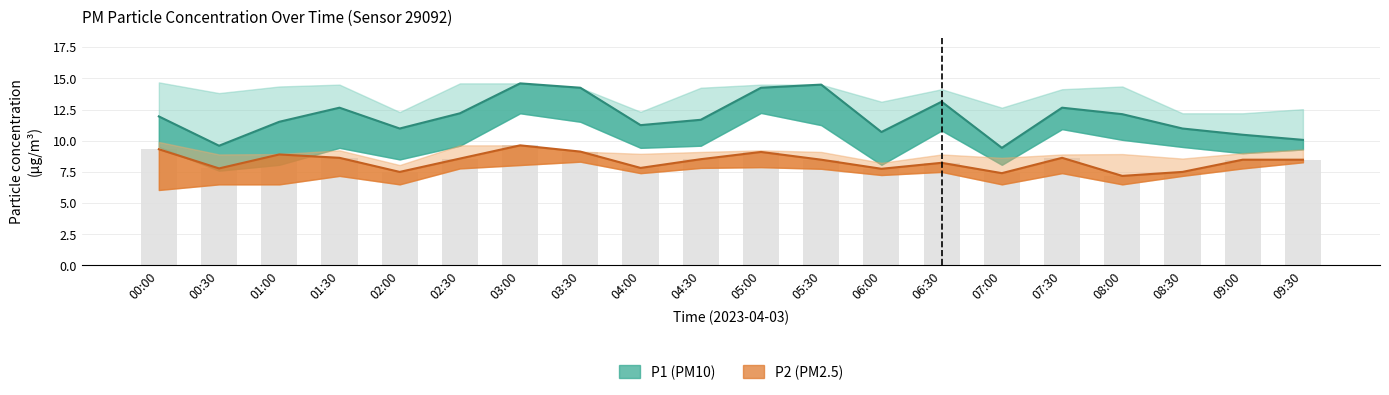

The P1 series shows 22.1 at 07:30. True or false?

False